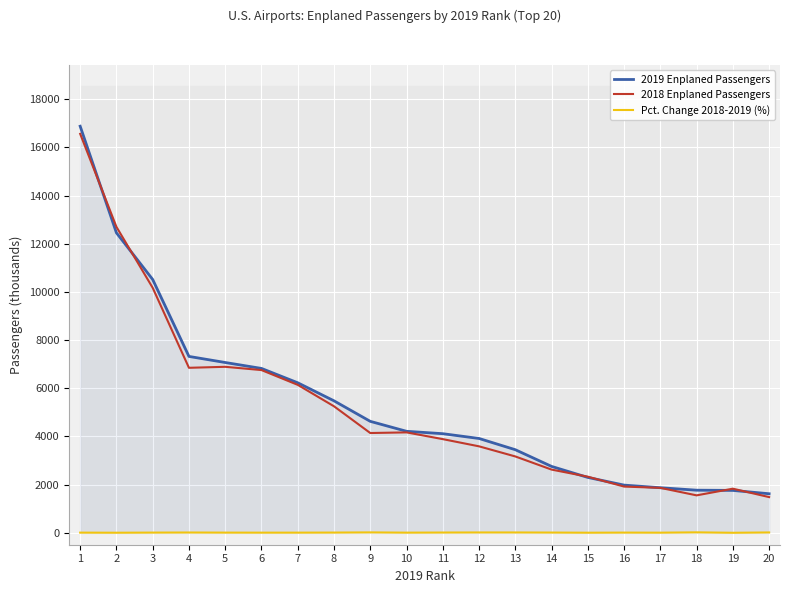

Which series changed the most between 10 and 13?

2018 Enplaned Passengers